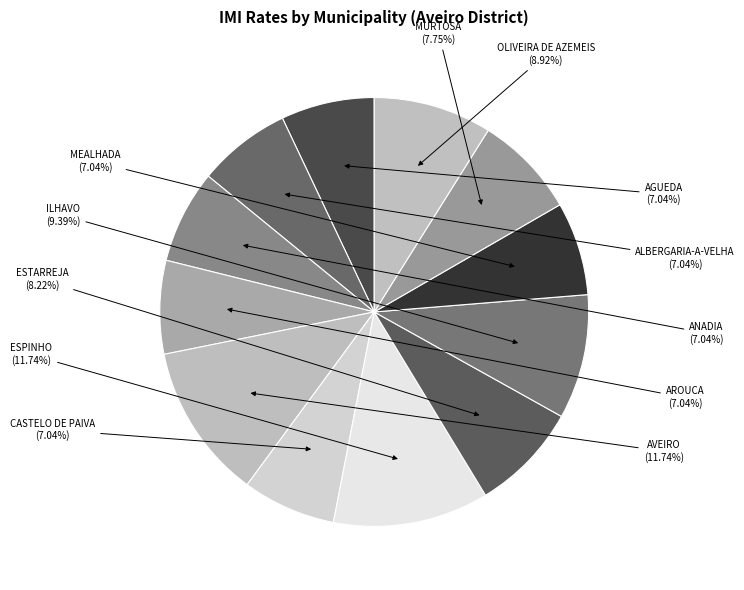

How many slices are in this pie chart?

12